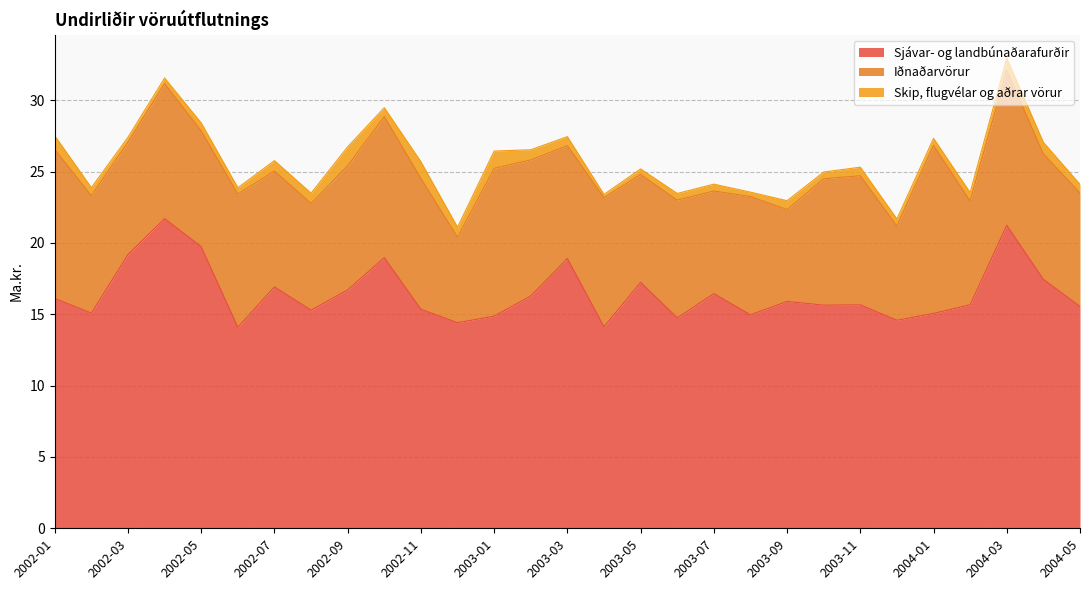

What is the highest value of the Sjávar- og landbúnaðarafurðir series?

21.7